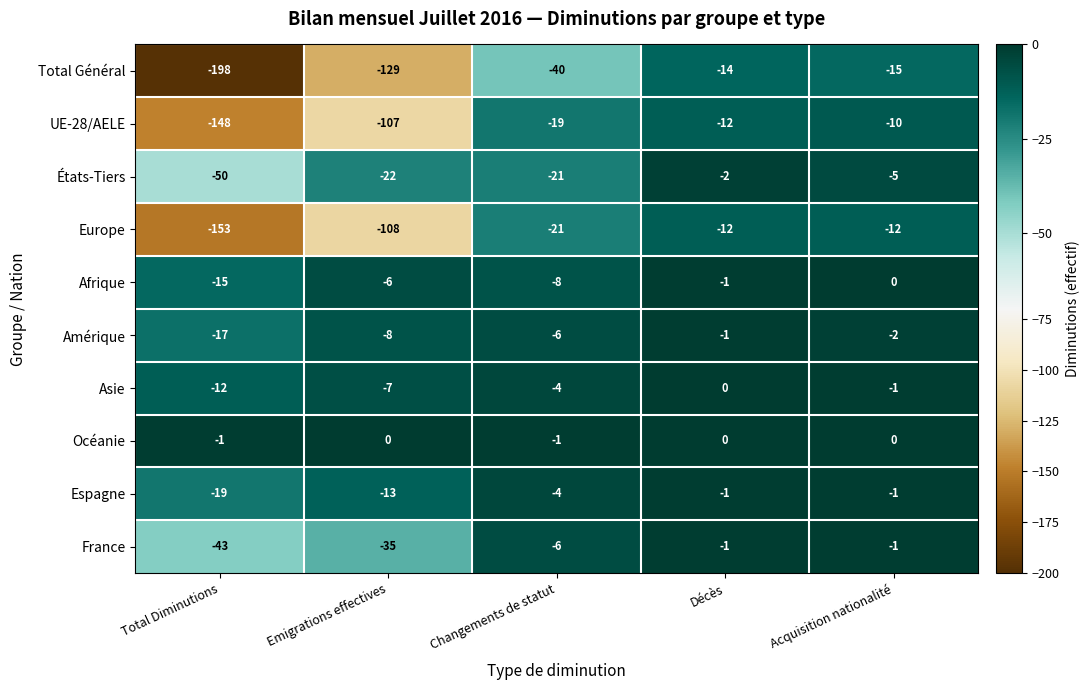

Between Total Diminutions and Décès, which series saw the biggest shift?

Total Général